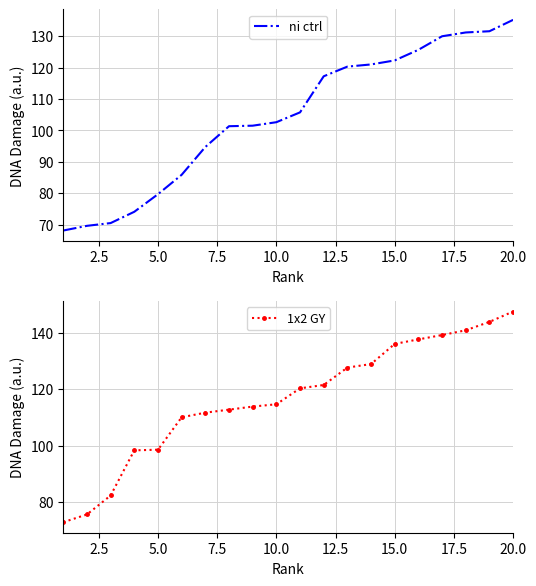

How many values in the 1x2 GY series exceed 120?

10